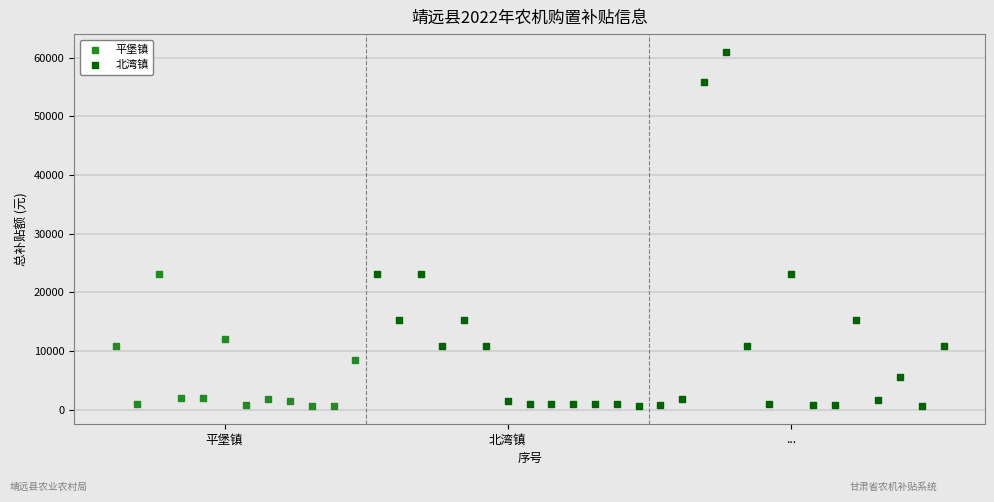

Which series has the largest Y range (max minus min)?

北湾镇